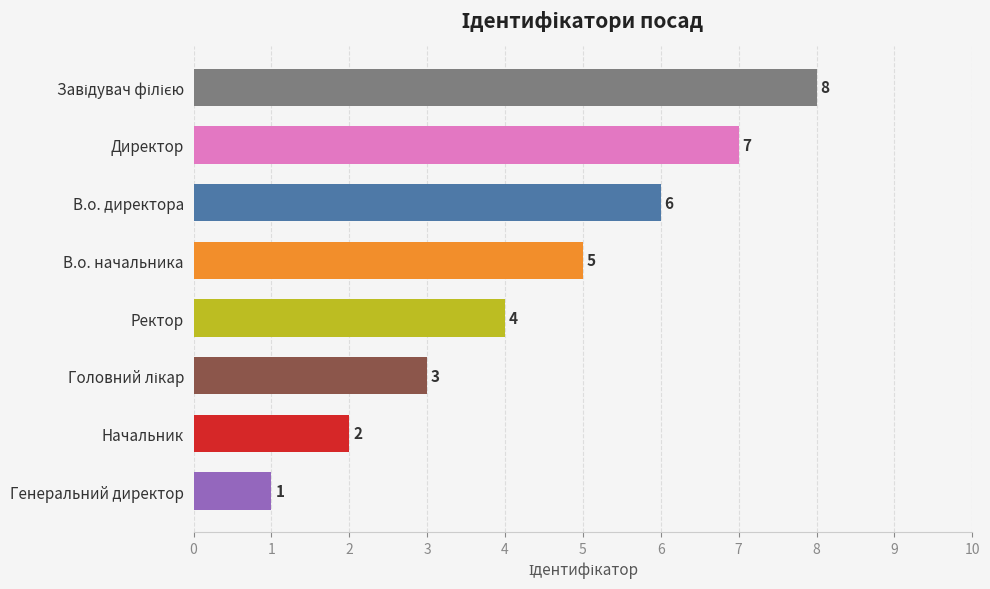

What is the minimum value shown in the chart?

1